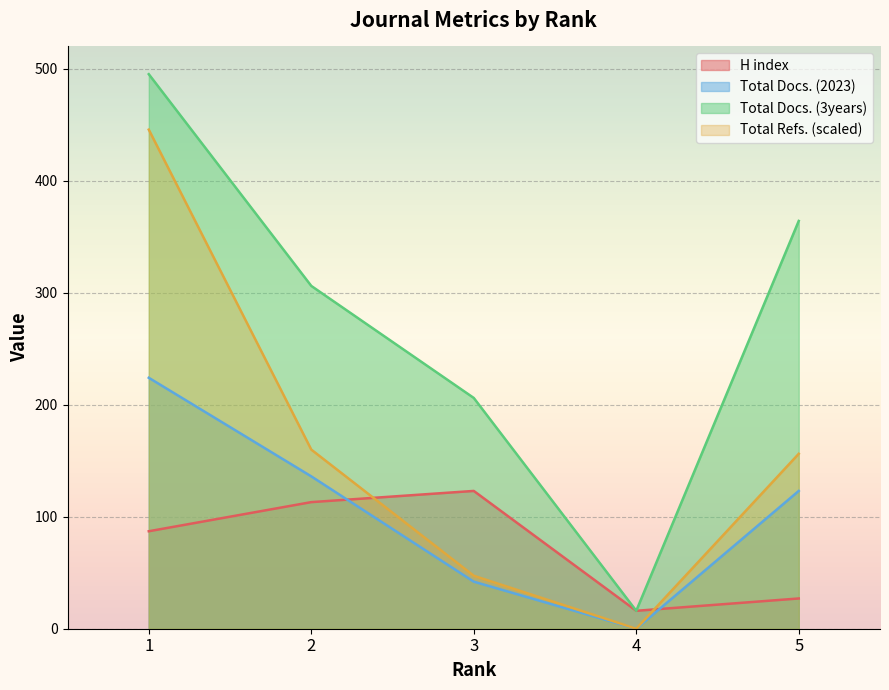

What is the difference between the maximum and minimum values in the Total Refs. series?

445.5